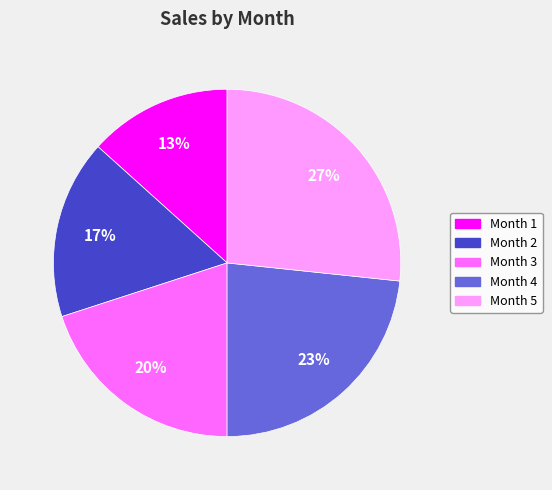

To the nearest percent, what percentage of the pie is Month 1?

13%